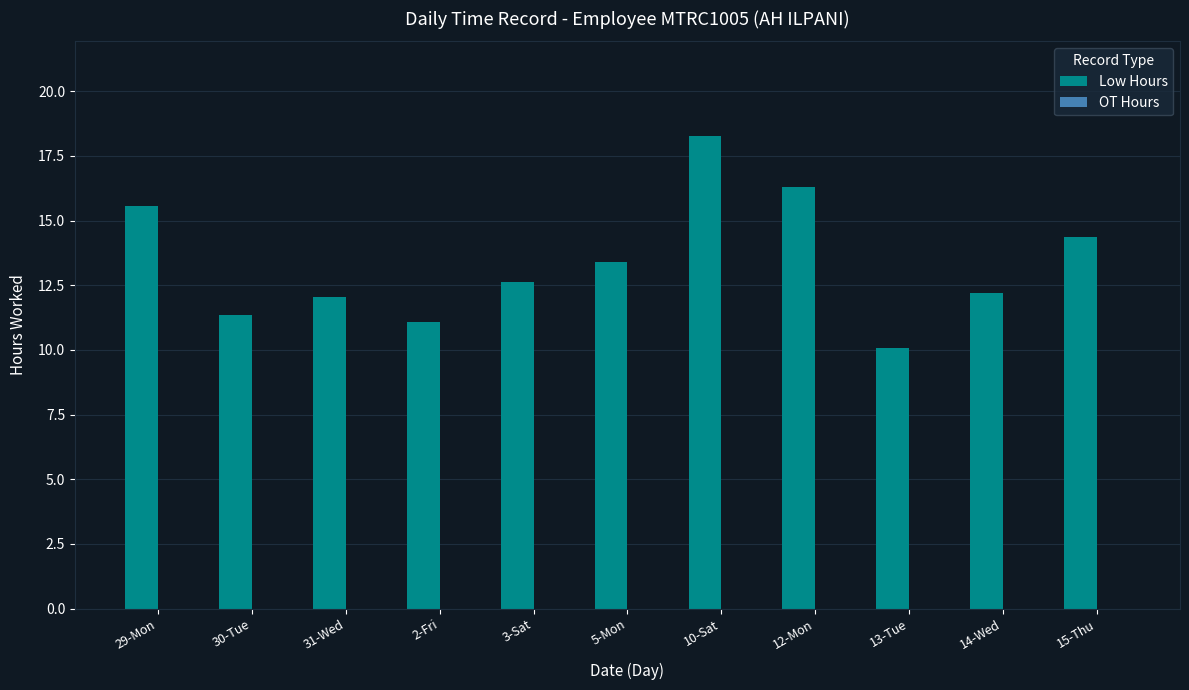

The value at 13-Tue is 4.2. True or false?

False